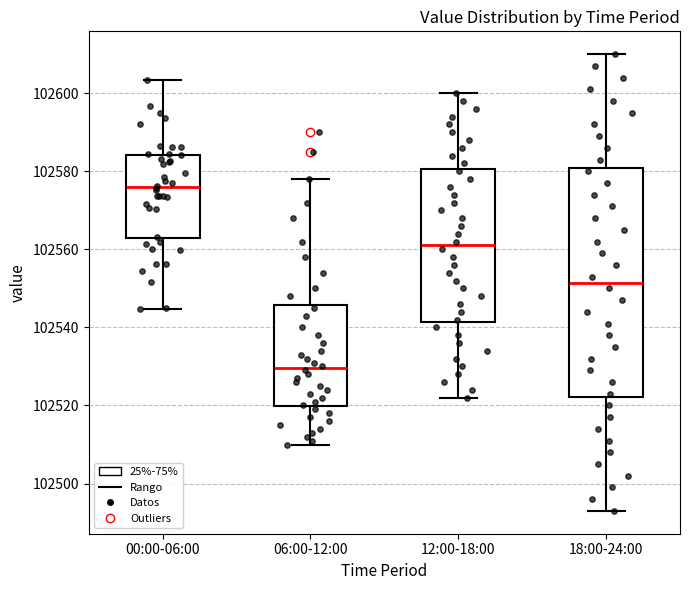

Which box's median line is the lowest?

06:00-12:00